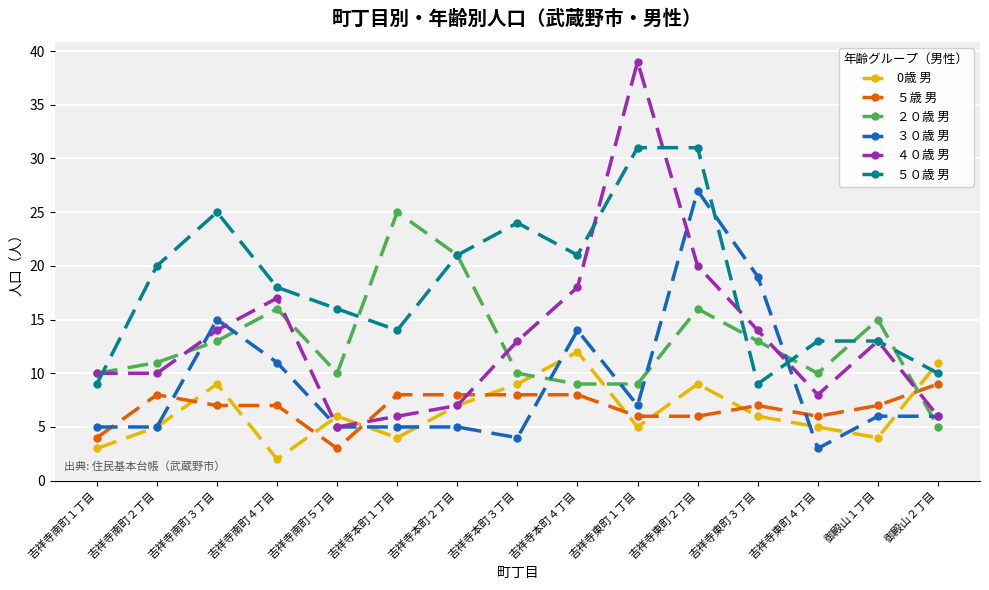

How many categories are shown in the chart?

15